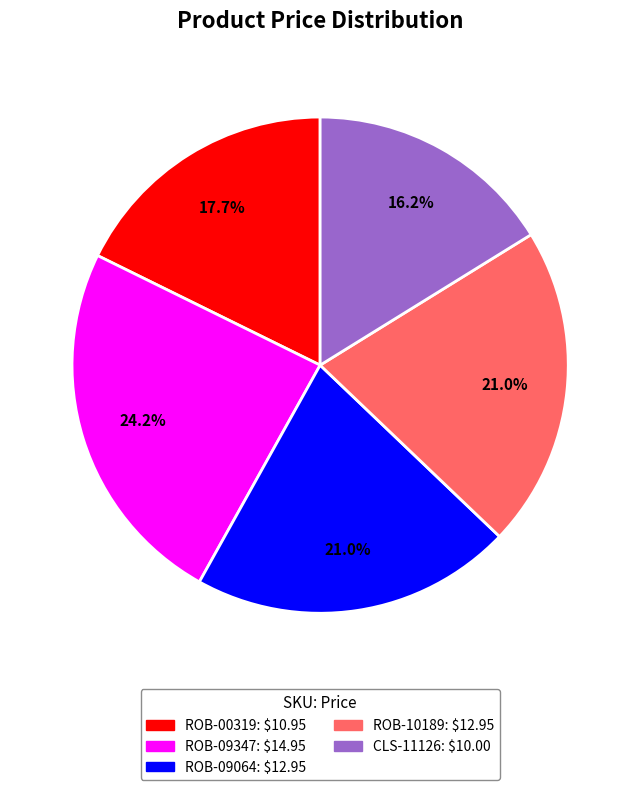

How many segments does this pie chart have?

5